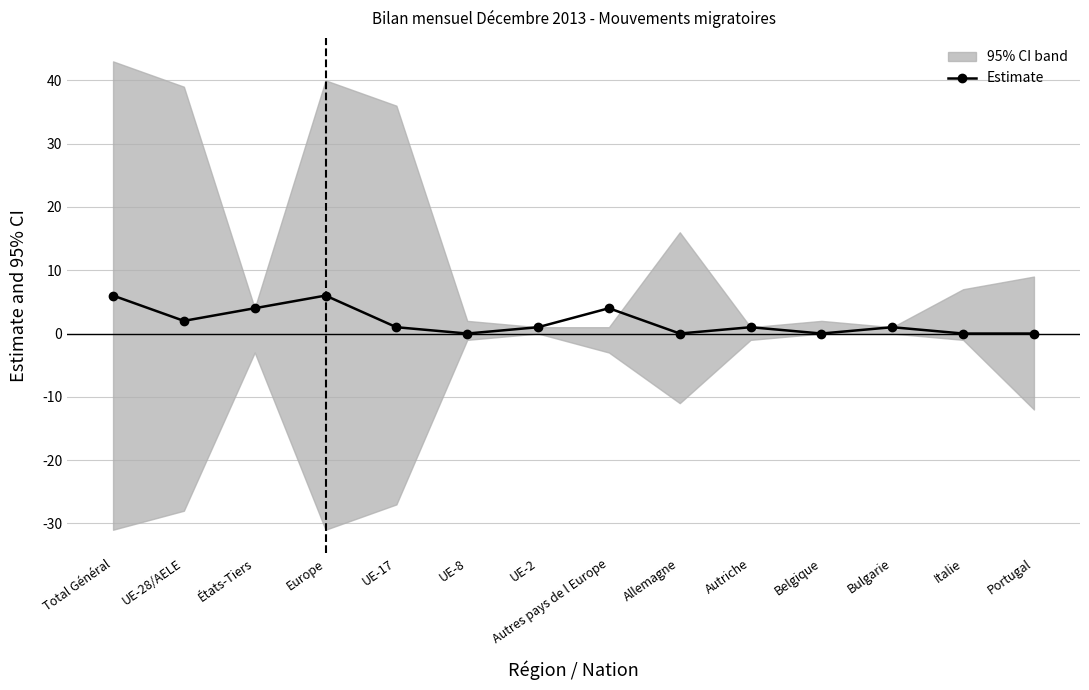

How many values exceed 1?

5